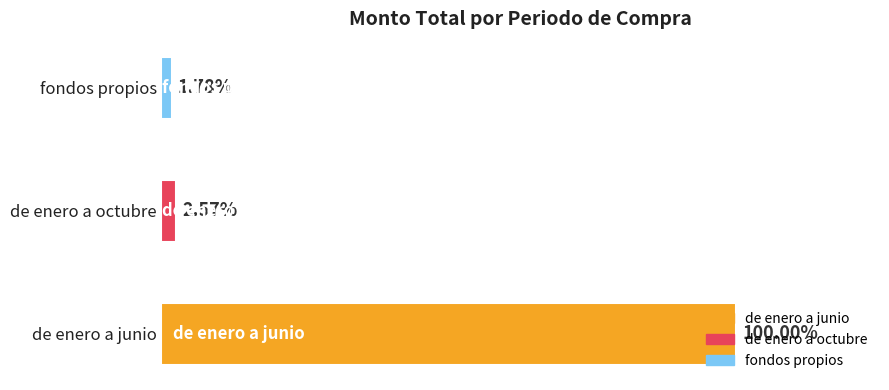

How many series are shown in this chart?

1